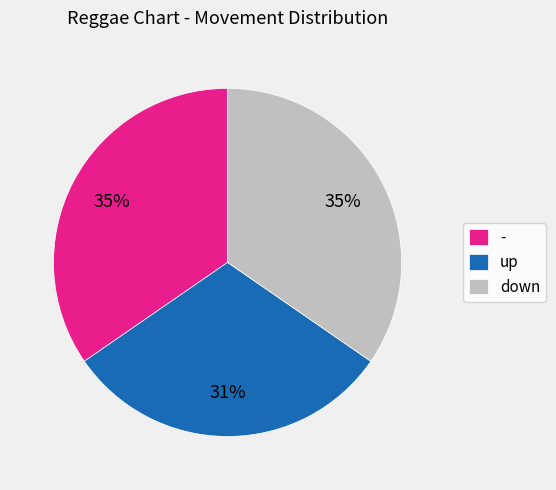

Approximately how many times larger is the value at down compared to -?

1.0